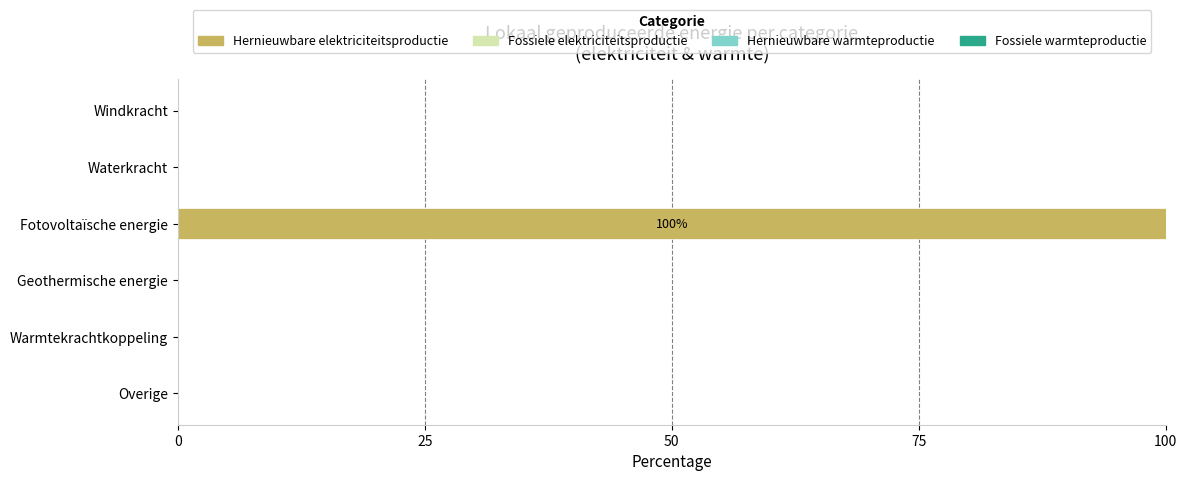

Read the value at Fotovoltaïsche energie.

100